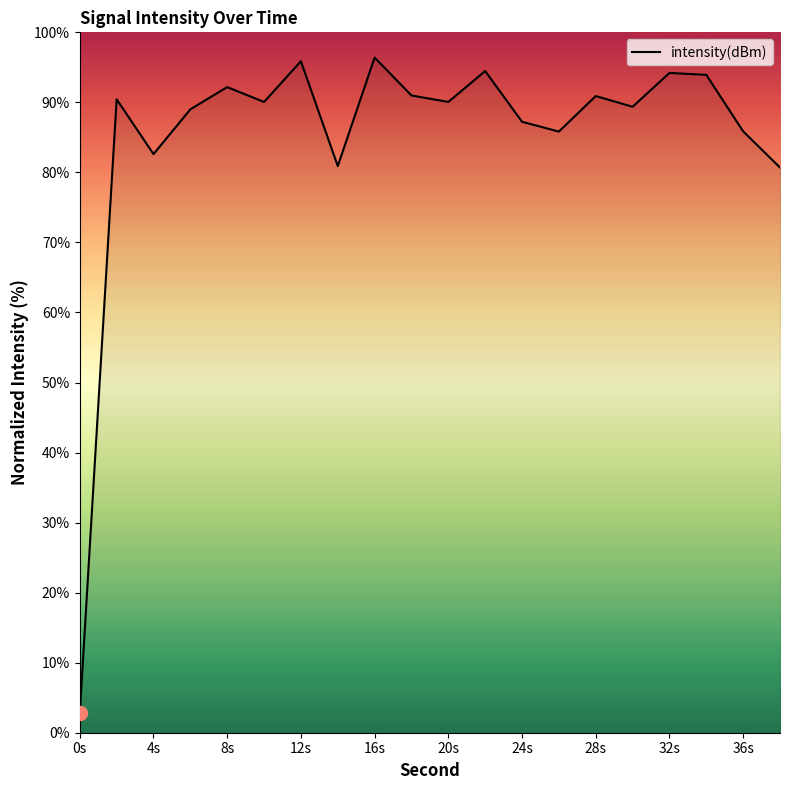

What is the greatest value displayed?

96.4